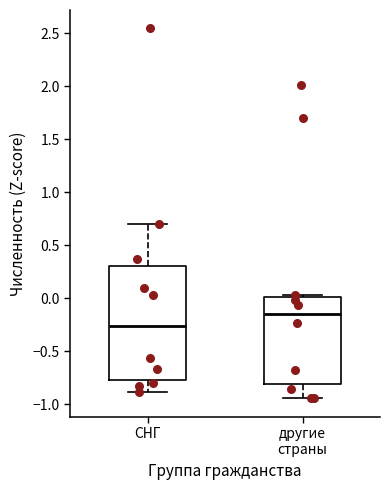

Reading left to right, transcribe this box plot: for each box, give where its median line is, the range the box spans, and where its two whiskers end, as read against the y-axis. The values are not printed on the chart, so give them approximately, as read against the axis.

СНГ: median -0.25, box -0.75 to 0.30, whiskers -0.90 to 0.70
другие страны: median -0.15, box -0.80 to 0.00, whiskers -0.95 to 0.05